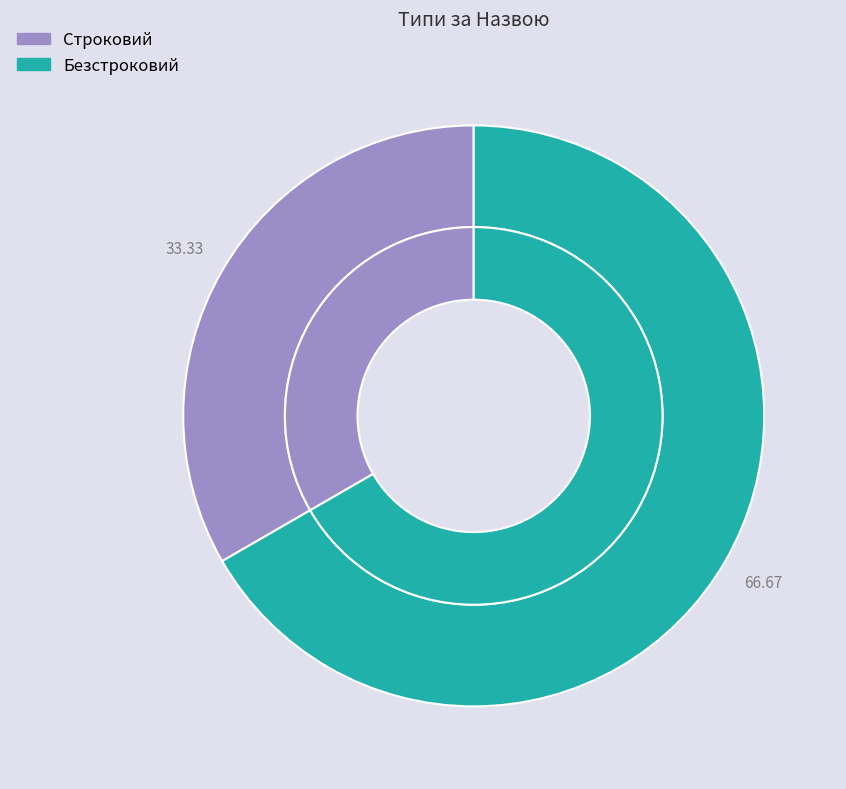

How many slices are in this pie chart?

2